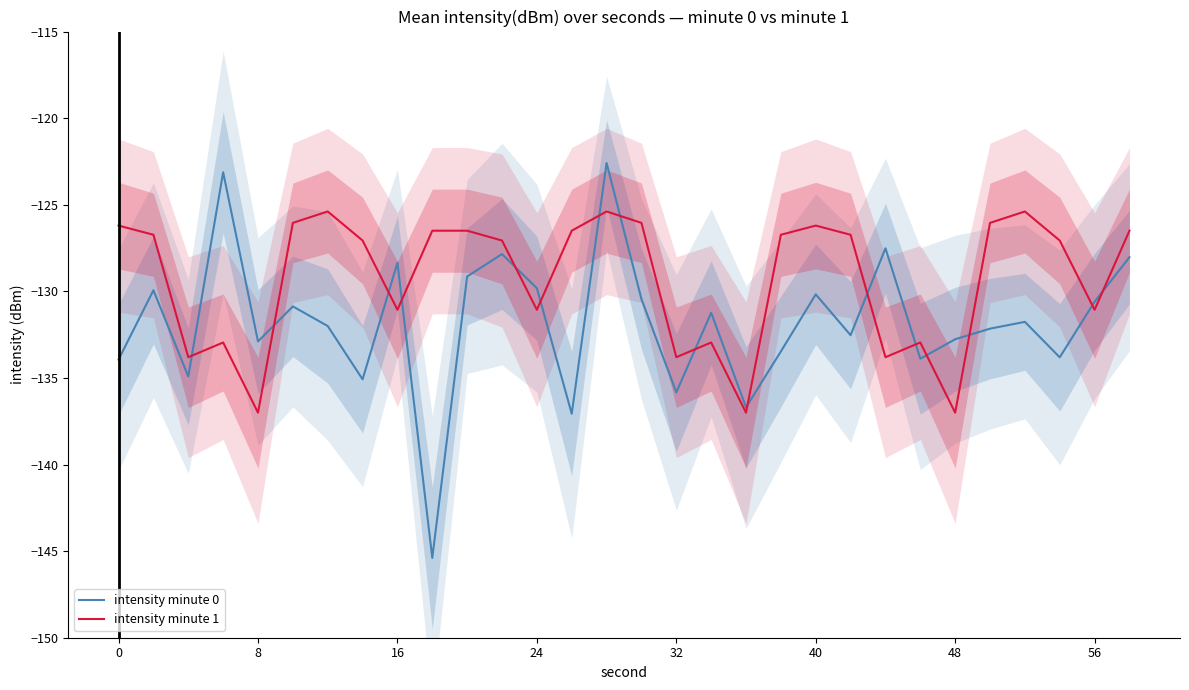

The intensity minute 0 series shows -172.5 at 24. True or false?

False